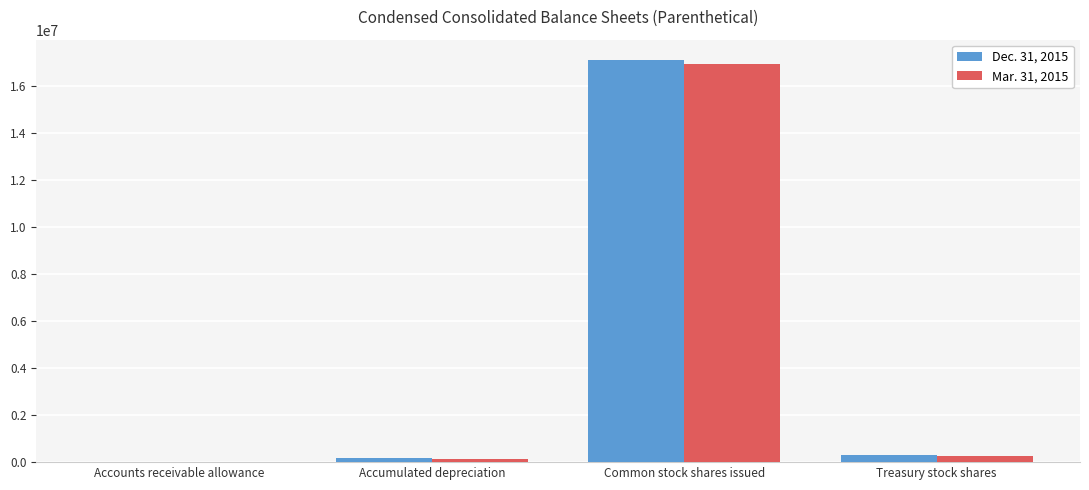

The value of Mar. 31, 2015 at Treasury stock shares is 267000. True or false?

True